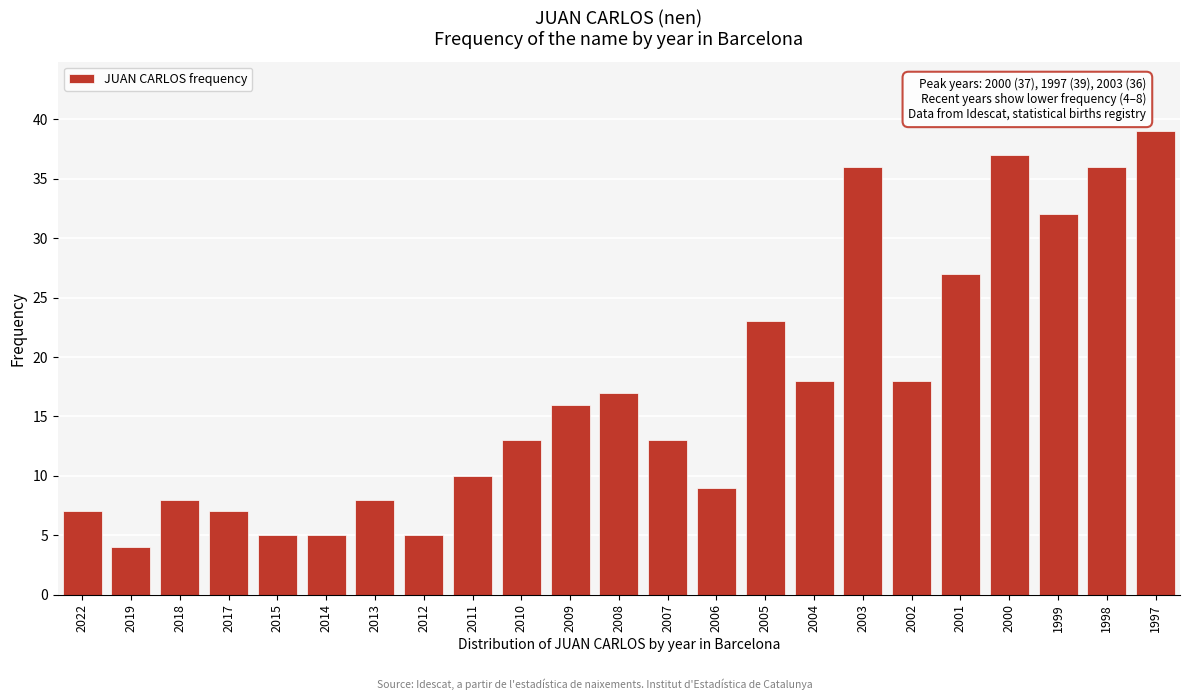

Reading right to left, what are all the values shown in this chart?

39	36	32	37	27	18	36	18	23	9	13	17	16	13	10	5	8	5	5	7	8	4	7